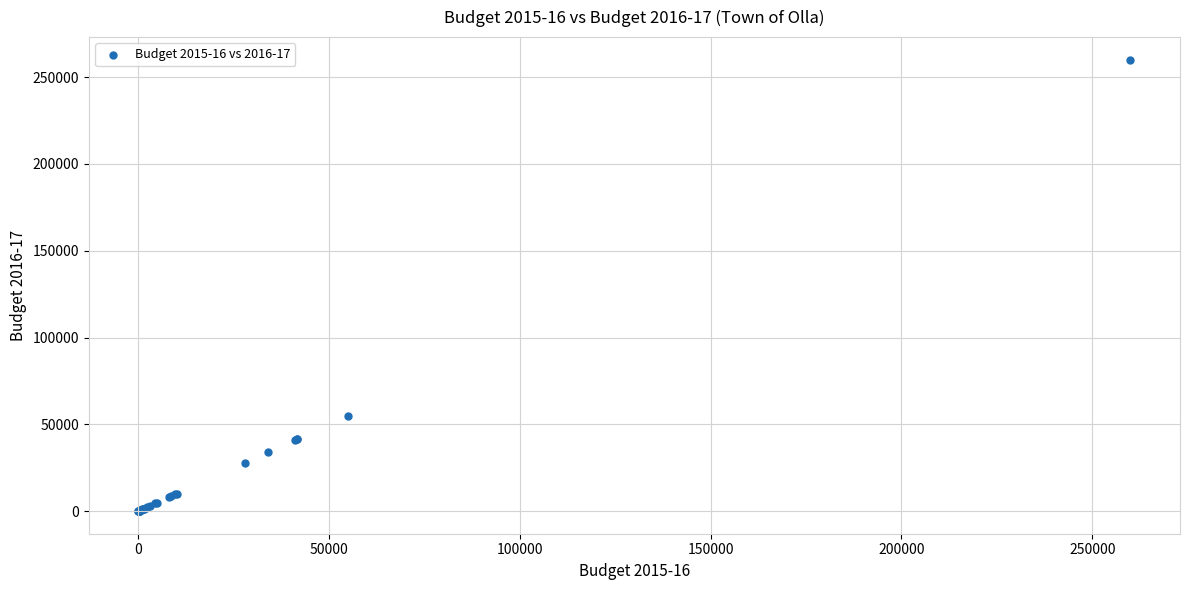

What Y value in the scatter plot is closest to 130020?

55000